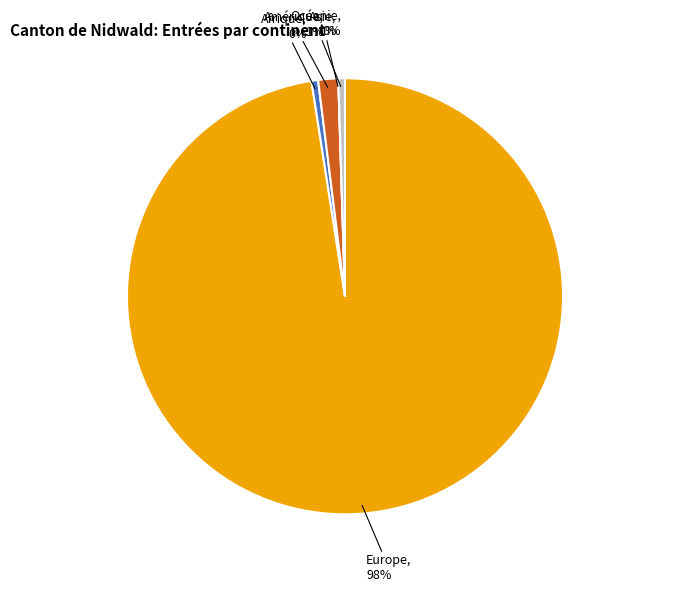

How many segments does this pie chart have?

5